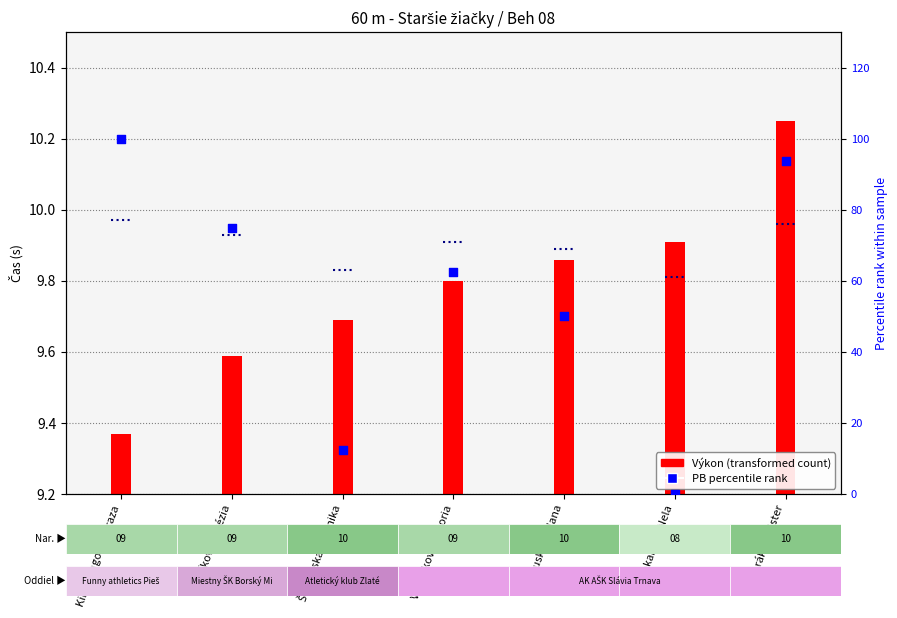

Which series has the widest spread of Y values?

PB